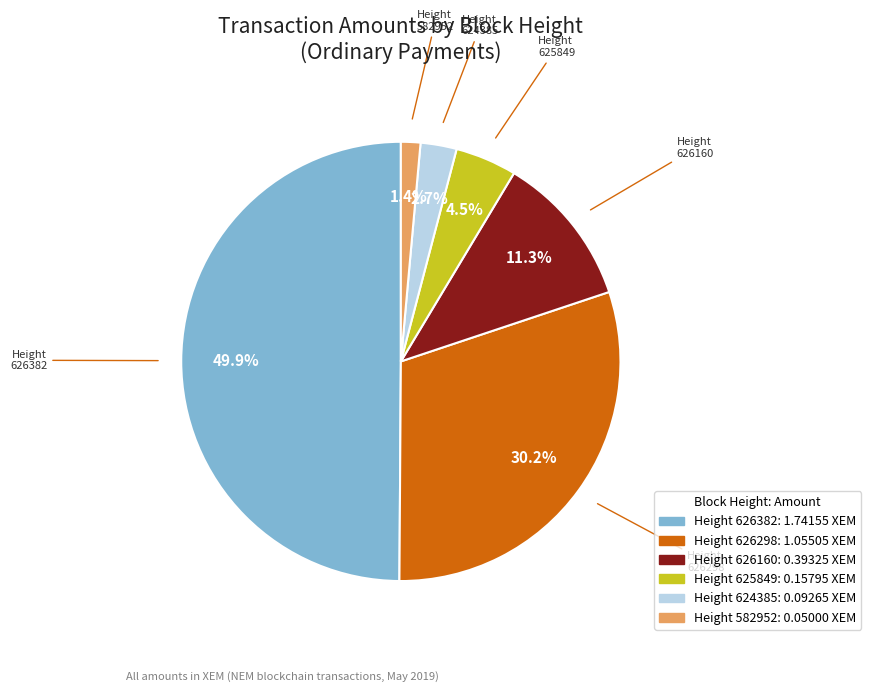

To the nearest percent, what is the average slice percentage?

17%